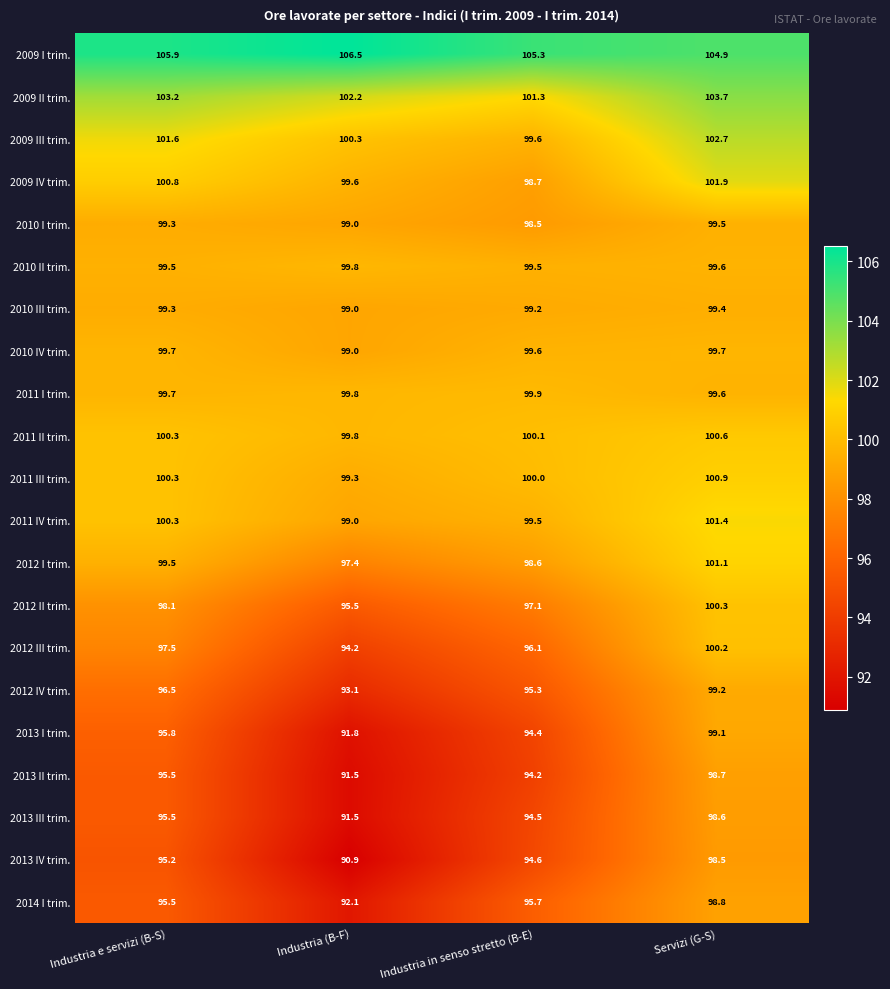

What is the difference between the maximum and minimum values in the 2011 I trim. series?

0.3